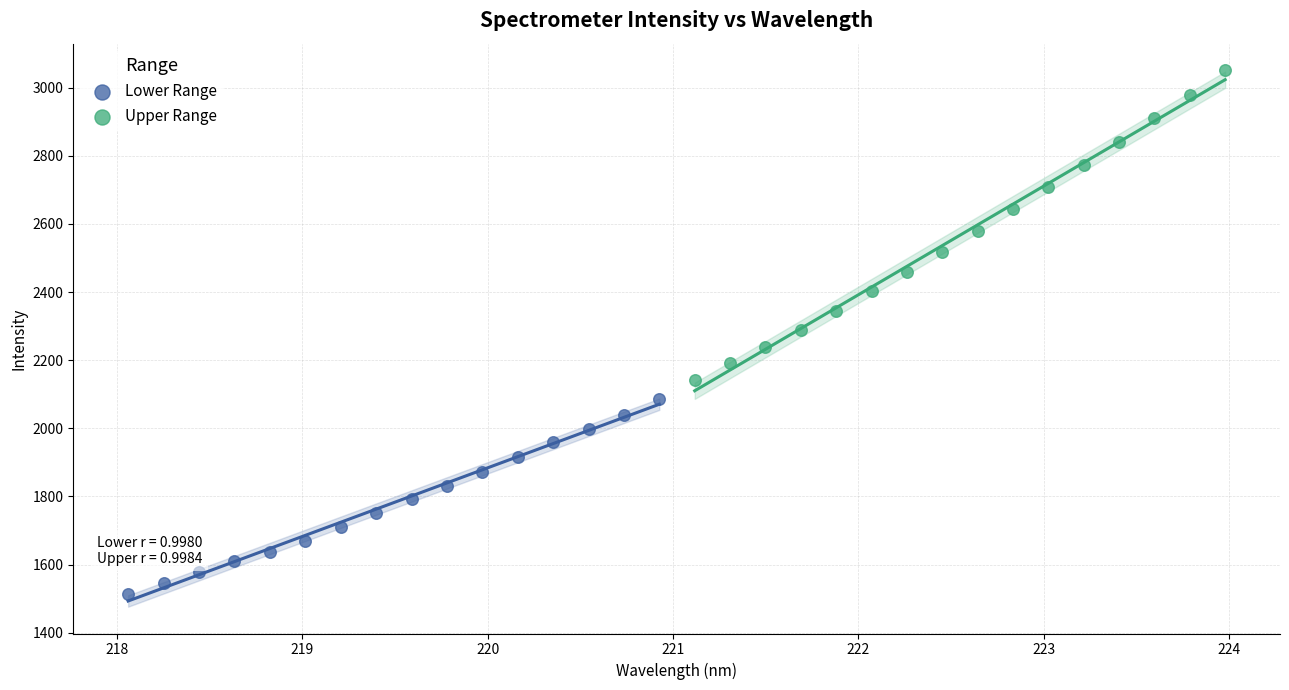

What are all the series names shown in the legend?

Lower Range, Upper Range